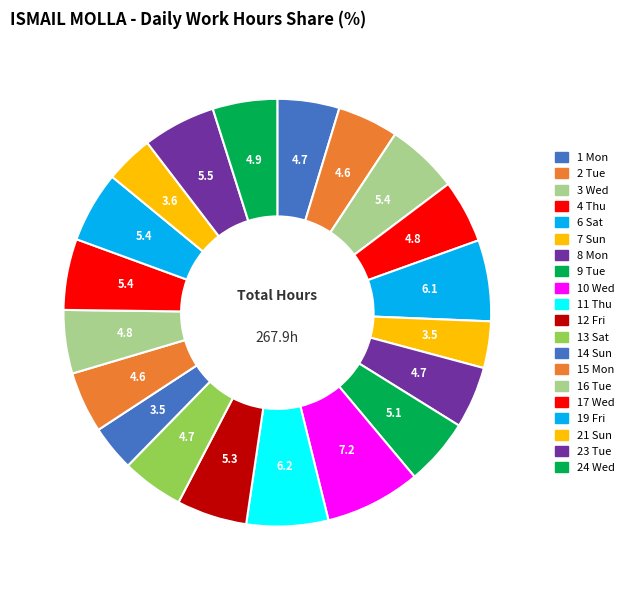

How many segments does this pie chart have?

20